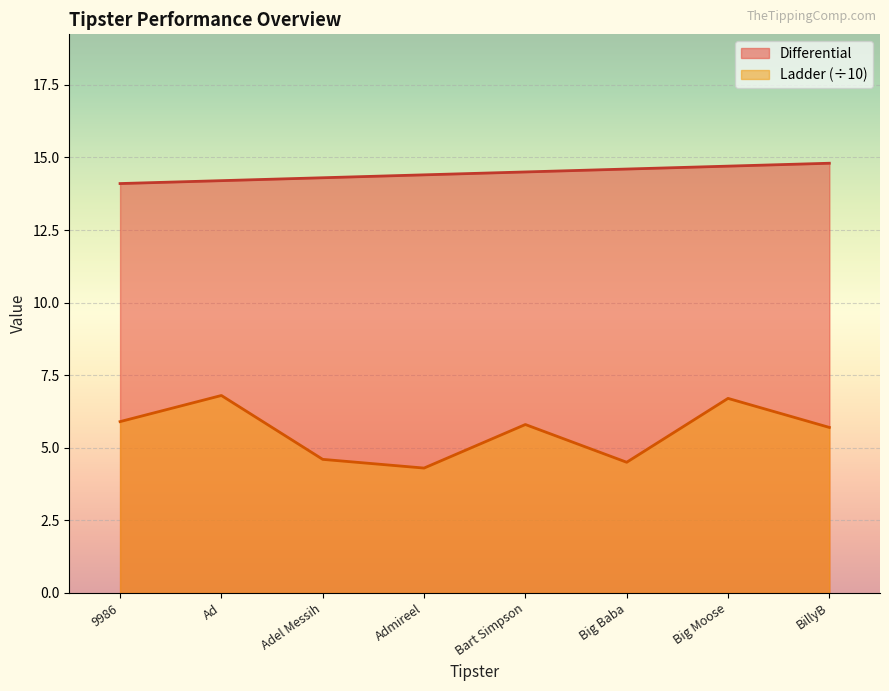

True or false: Differential and Ladder intersect in this chart.

False